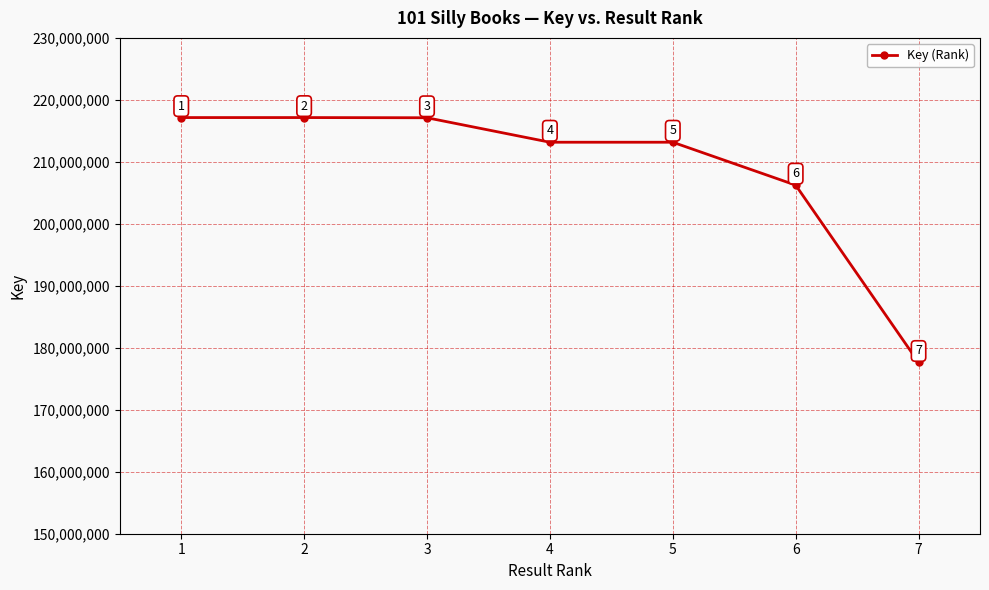

At which category does the chart reach its peak across all series?

1